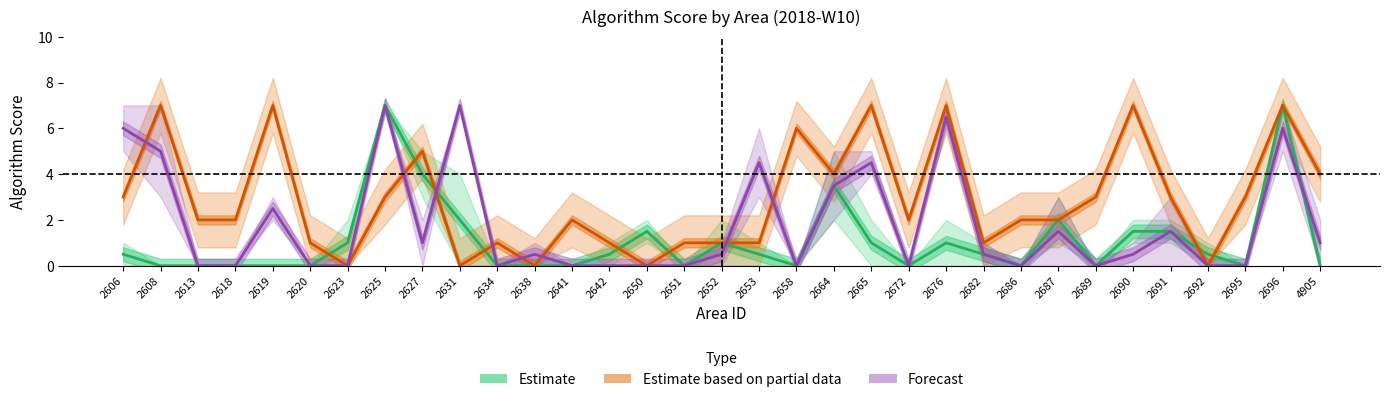

What is the sum of all Forecast values?

59.5